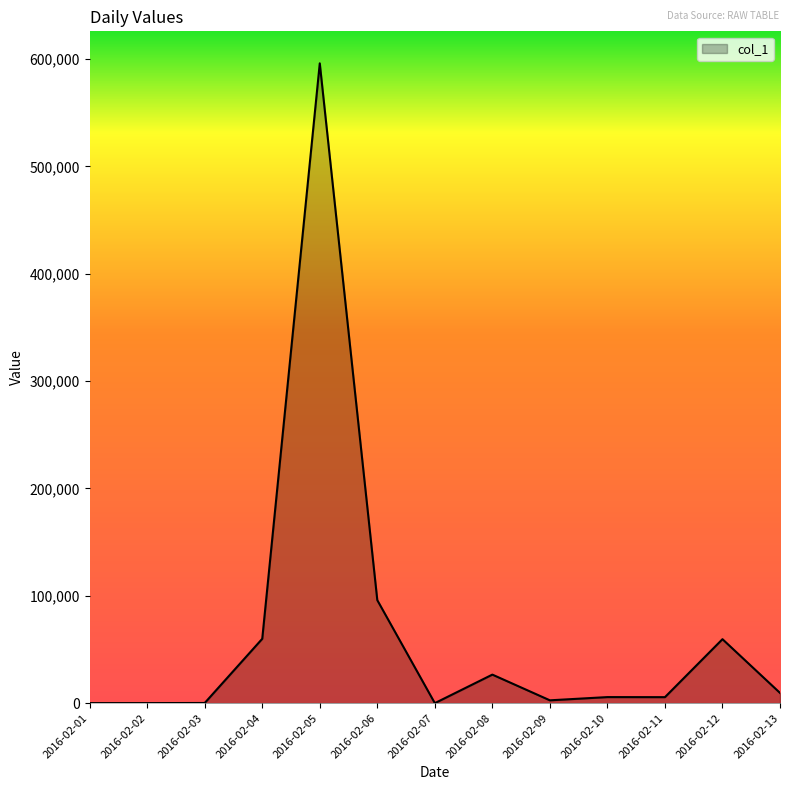

What is the difference between the maximum and minimum values?

595934